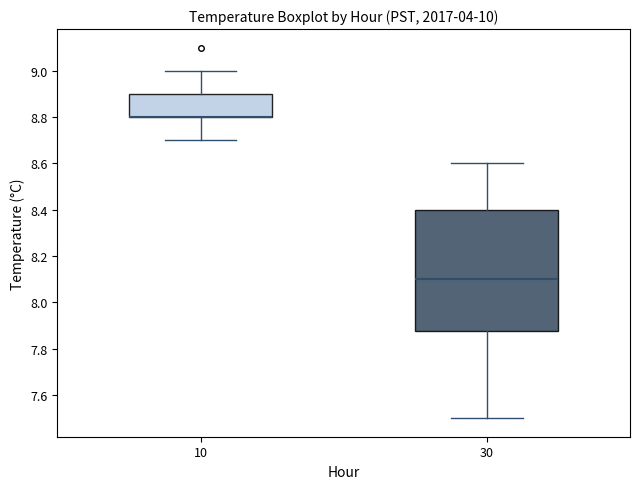

Reading left to right, transcribe this box plot: for each box, give where its median line is, the range the box spans, and where its two whiskers end, as read against the y-axis. The values are not printed on the chart, so give them approximately, as read against the axis.

10: median 8.80 (drawn on the box's lower edge), box 8.80 to 8.90, whiskers 8.70 to 9.00
30: median 8.10, box 7.88 to 8.40, whiskers 7.50 to 8.60